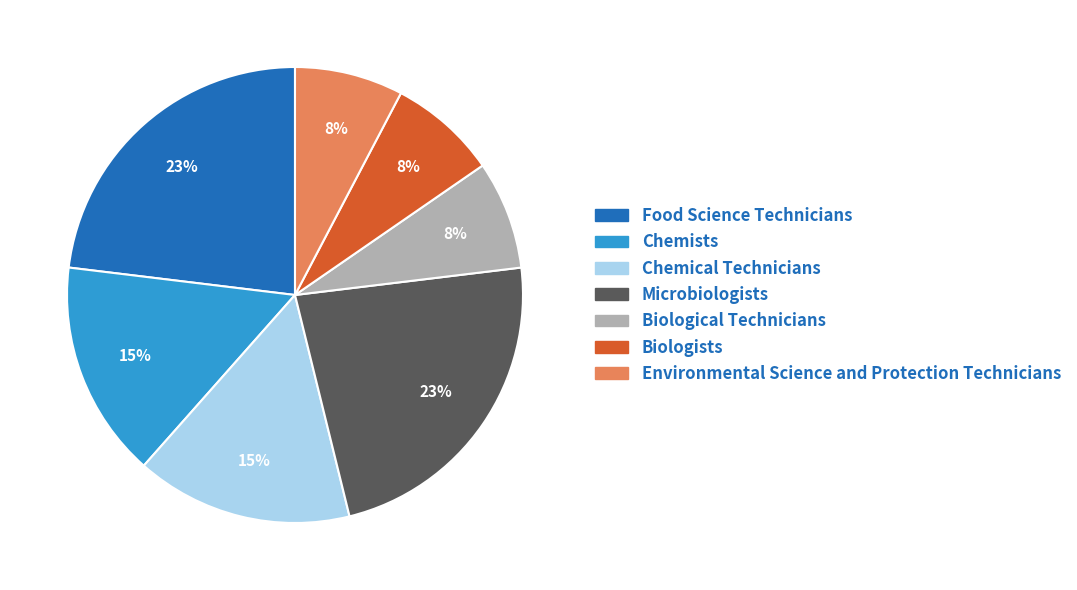

Count the number of slices in the pie.

7